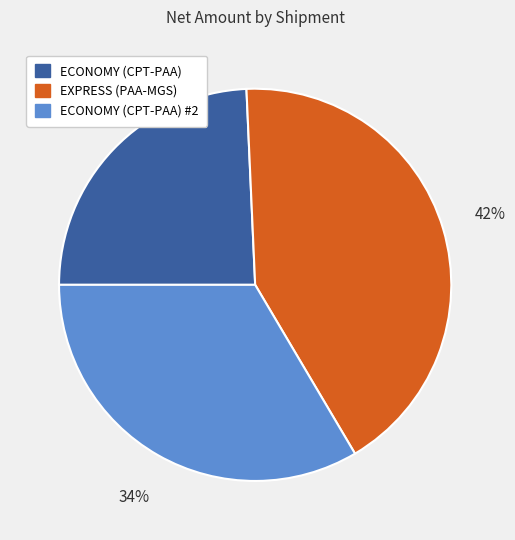

Does any single category account for the majority?

No